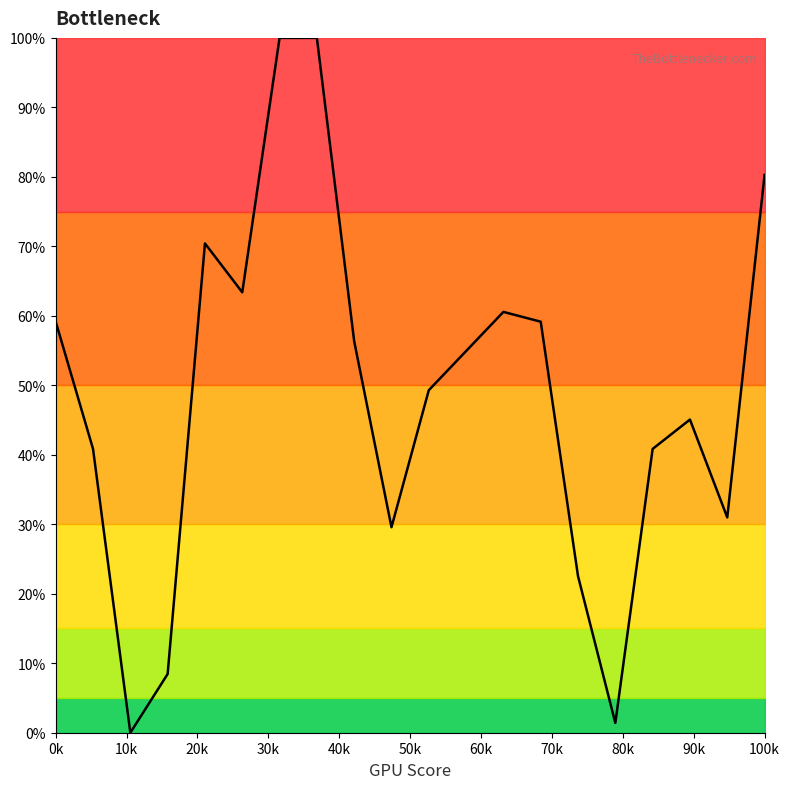

What is the maximum value shown in the chart?

100.0